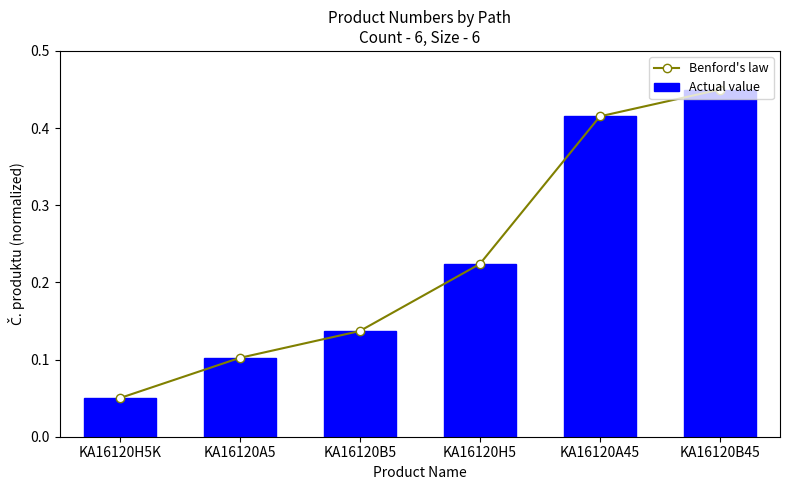

Reading left to right, extract all data points from this chart.

Benford's law: 0.1	0.1	0.1	0.2	0.4	0.5
Actual value: 0.1	0.1	0.1	0.2	0.4	0.5